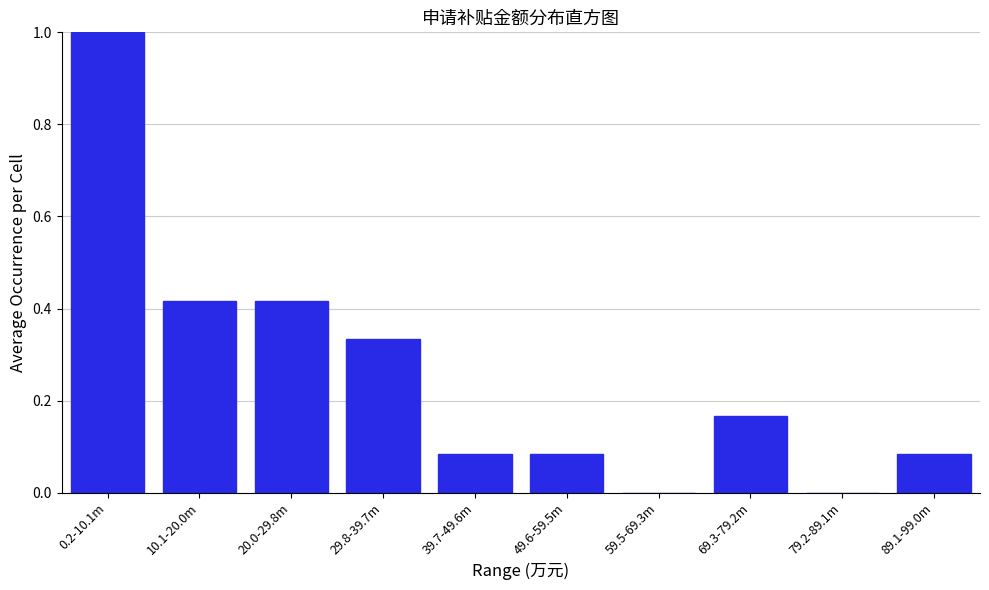

What is the maximum value shown in the chart?

1.0